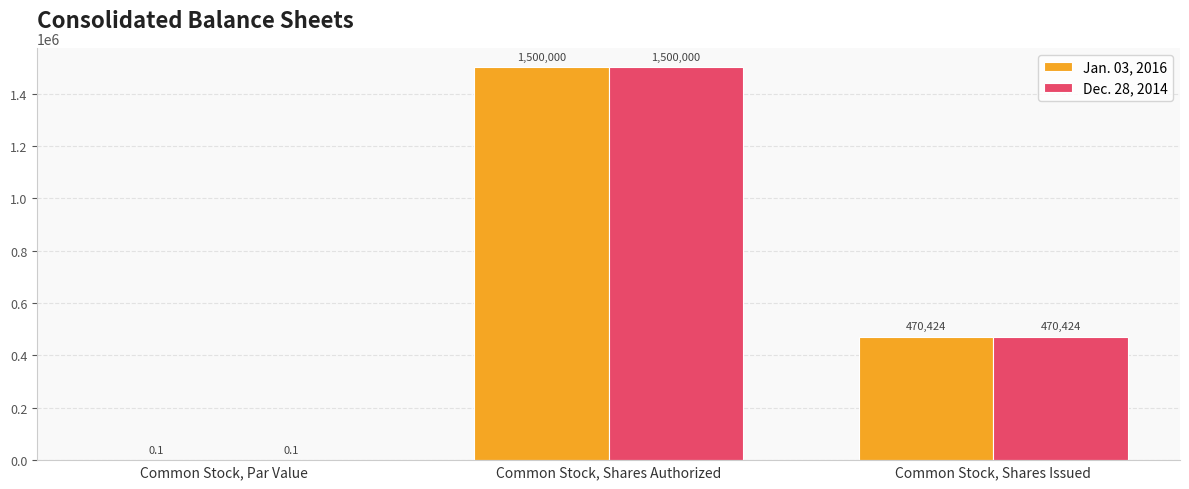

What is the total value across all series at Common Stock, Par Value?

0.2